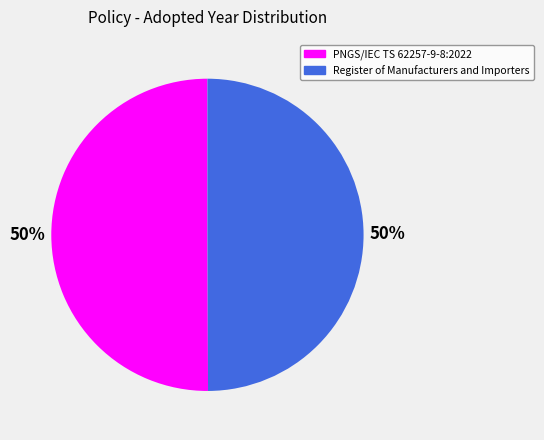

Count the number of slices in the pie.

2